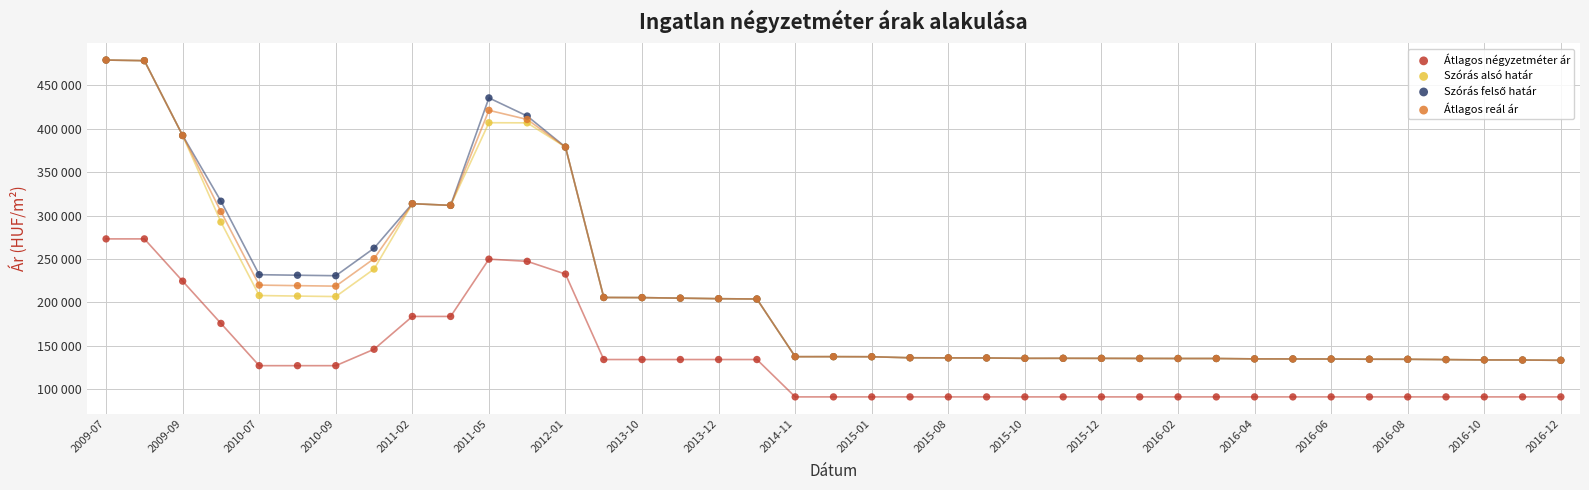

Which series reaches the minimum Y coordinate?

Átlagos négyzetméter ár